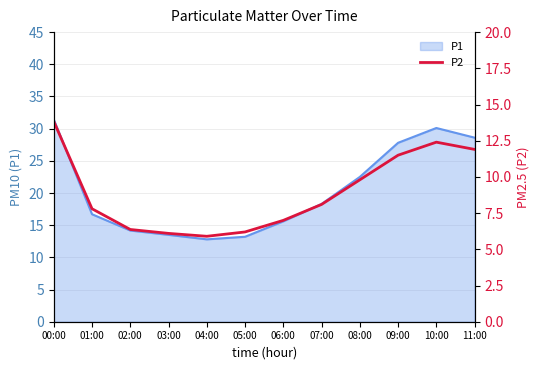

What is the maximum value for P1?

31.4